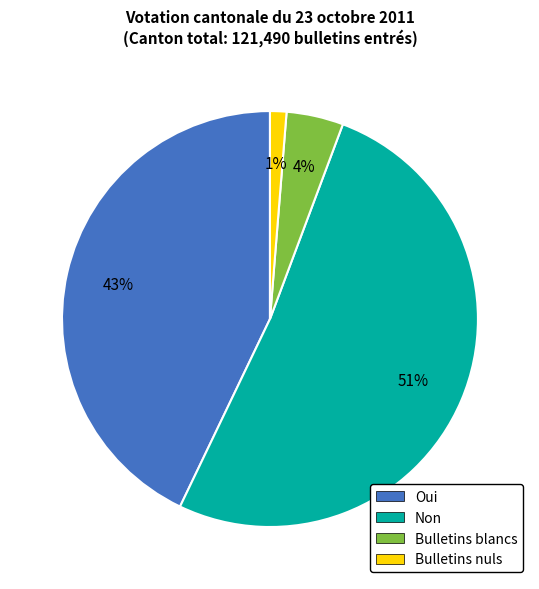

Is the sum of Non and Oui greater than half?

Yes